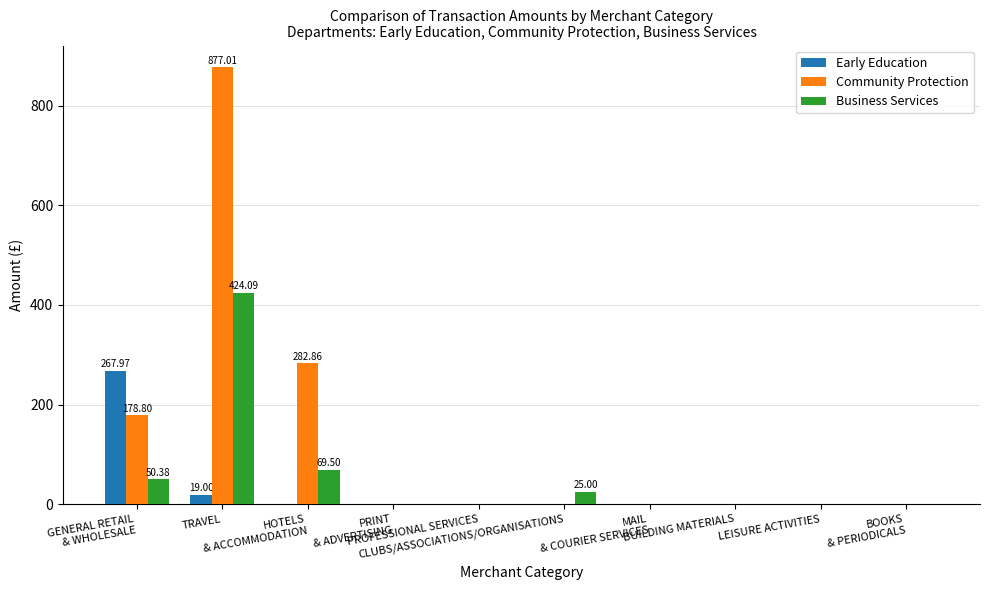

Which series has the largest total across all categories?

Community Protection